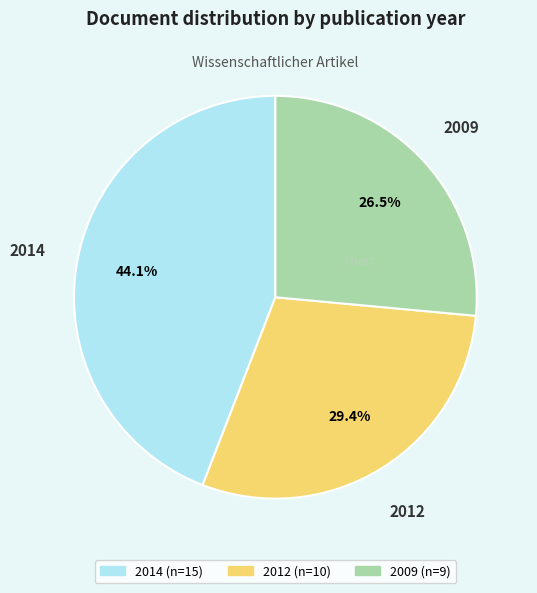

True or false: 2009 accounts for 14% of the total.

False